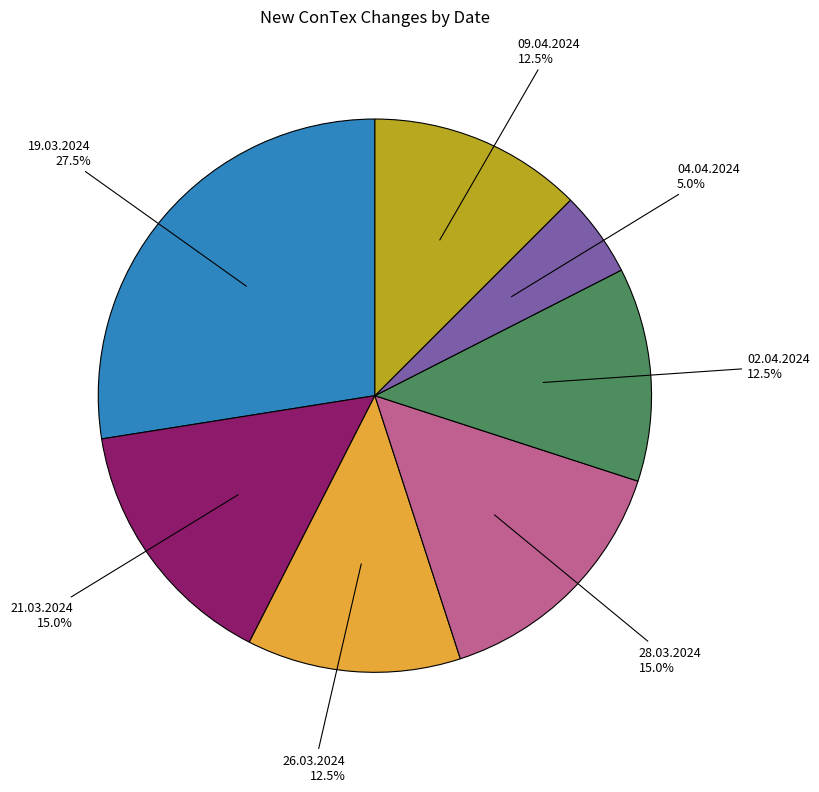

Is there any slice that represents more than half of the pie?

No